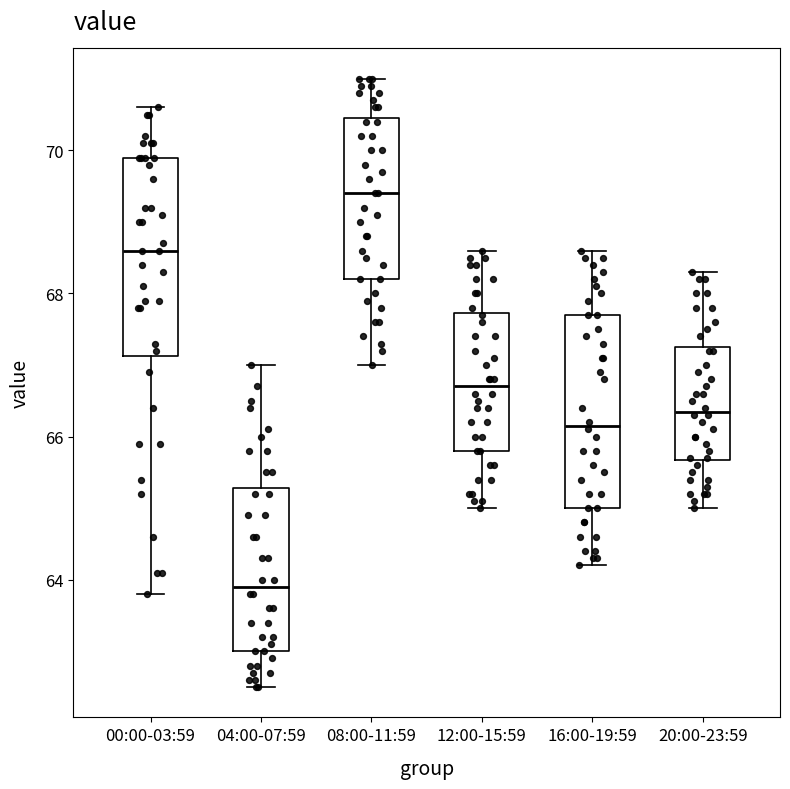

Reading left to right, read every box against the y-axis: the position of its median line, the range the box covers, and the ends of its whiskers. The values are not printed on the chart, so give them approximately, as read against the axis.

00:00-03:59: median 68.6, box 67.2 to 70.0, whiskers 63.8 to 70.6
04:00-07:59: median 64.0, box 63.0 to 65.2, whiskers 62.6 to 67.0
08:00-11:59: median 69.4, box 68.2 to 70.4, whiskers 67.0 to 71.0
12:00-15:59: median 66.8, box 65.8 to 67.8, whiskers 65.0 to 68.6
16:00-19:59: median 66.2, box 65.0 to 67.8, whiskers 64.2 to 68.6
20:00-23:59: median 66.4, box 65.6 to 67.2, whiskers 65.0 to 68.4